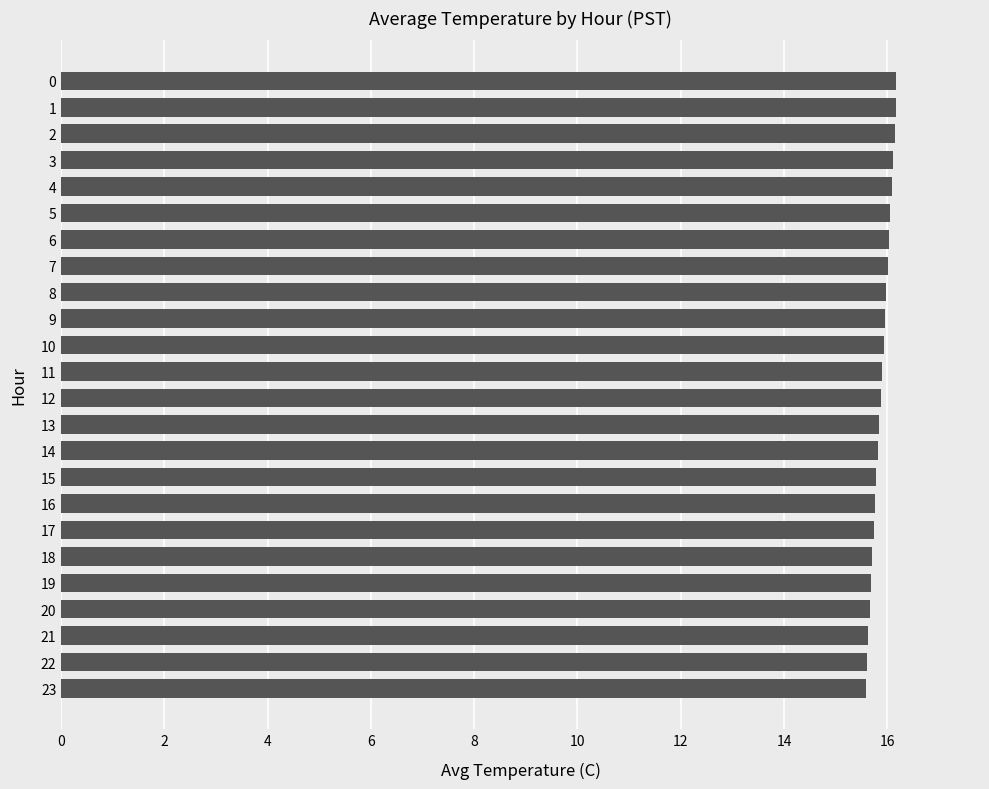

What is the value of the 21st bar from the top?

15.7